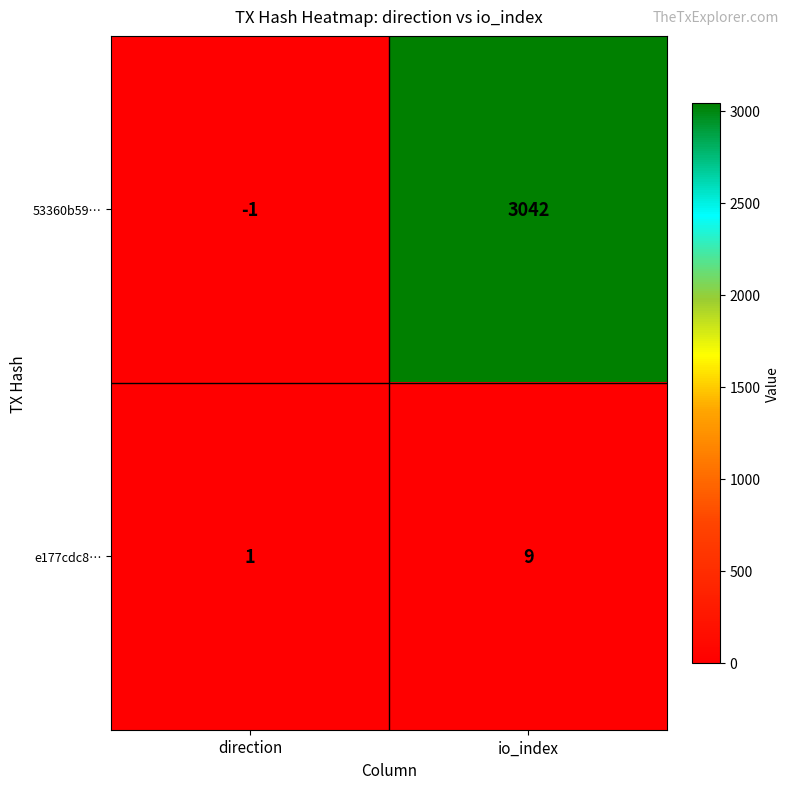

The e177cdc8… series shows 0 at direction. True or false?

False